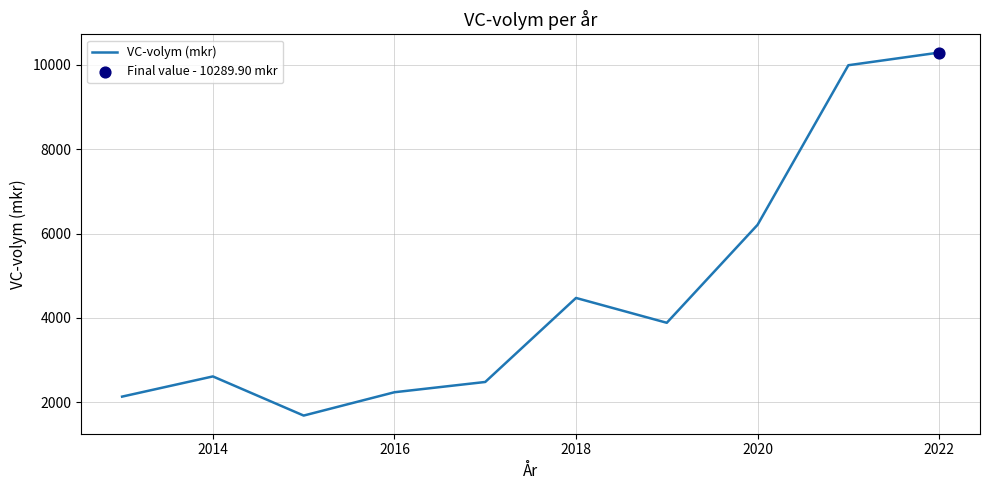

What is the smallest value displayed?

1684.8